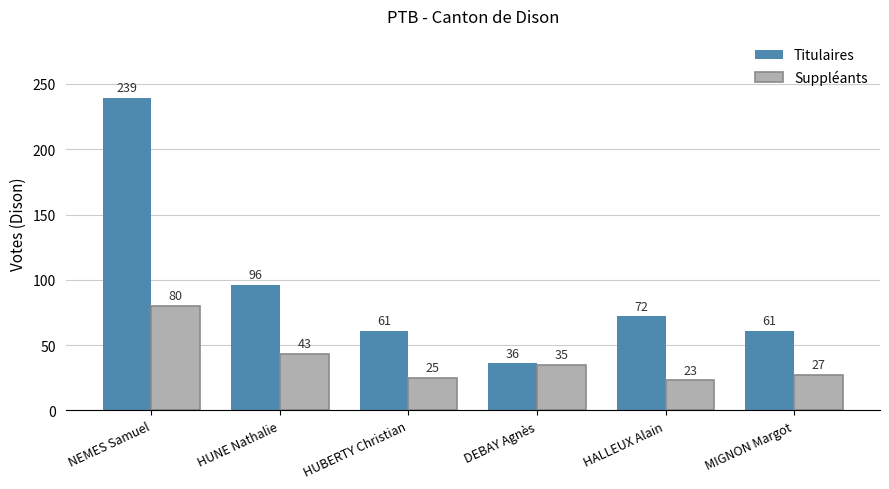

True or false: Suppléants has a value of 11 at HALLEUX Alain.

False